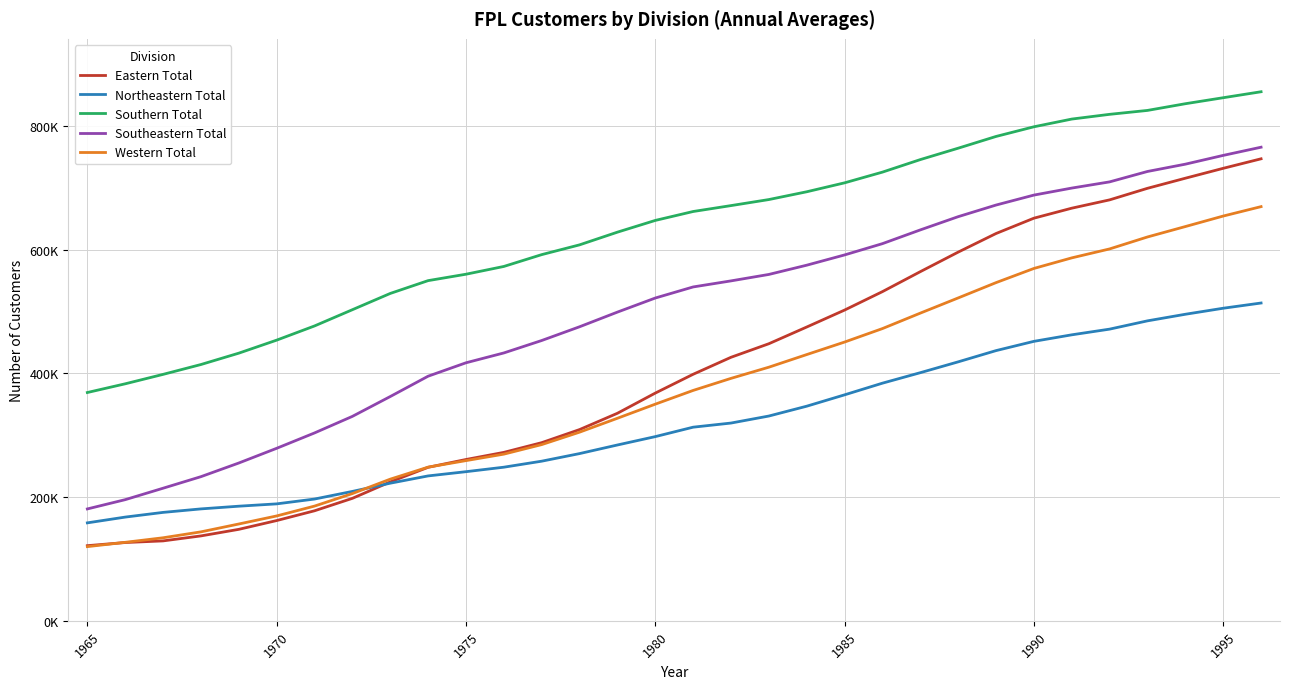

List the series in order of their peak value, lowest first.

Northeastern Total, Western Total, Eastern Total, Southeastern Total, Southern Total